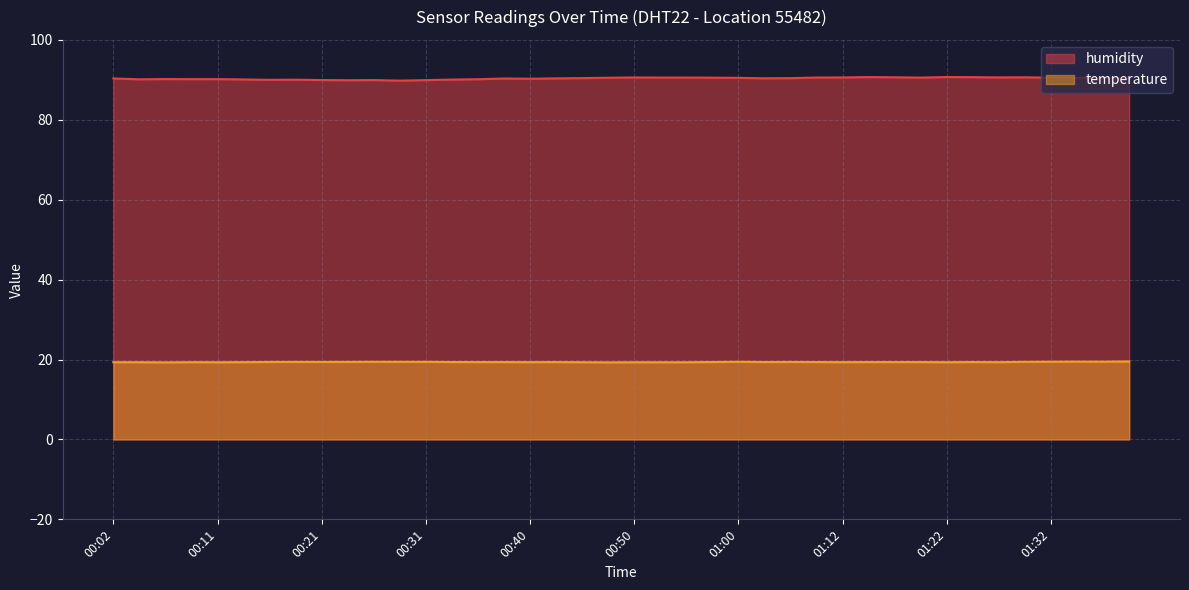

True or false: temperature and humidity cross at least once.

False